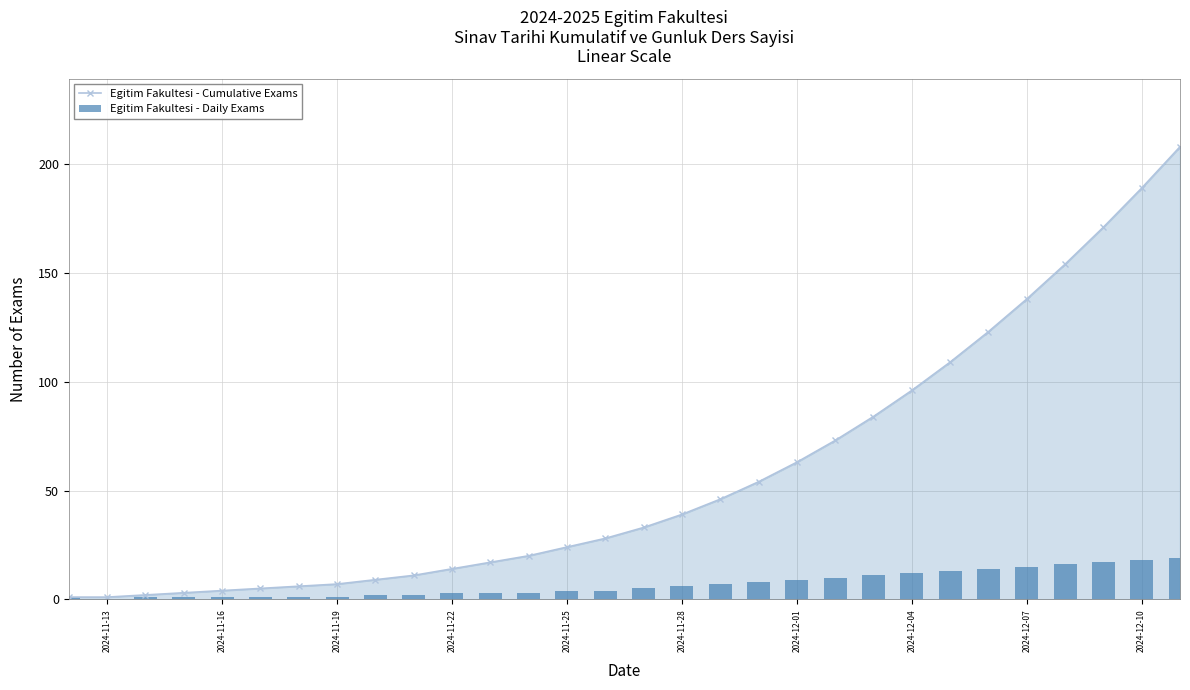

True or false: Egitim Fakultesi - Cumulative Exams has a value of 8 at 2024-11-25.

False